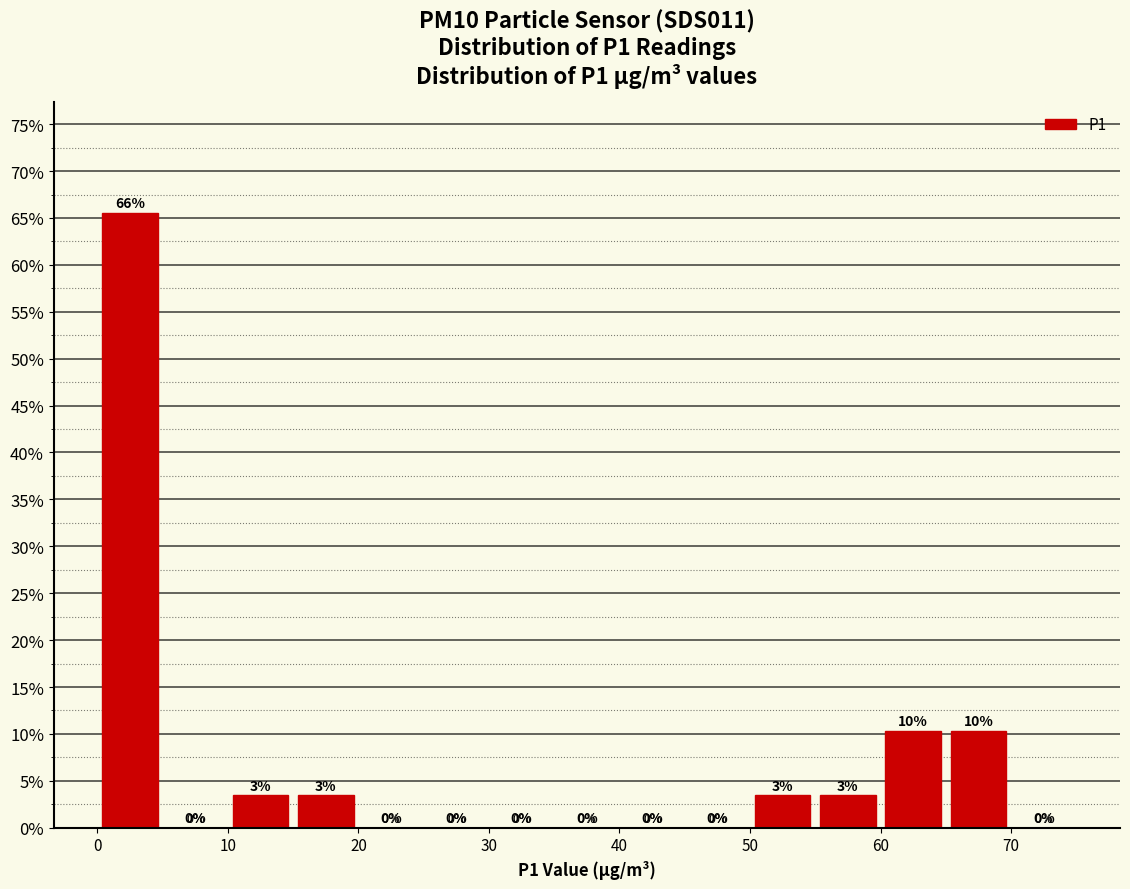

Which range on the x-axis has the tallest bar?

0 to 5